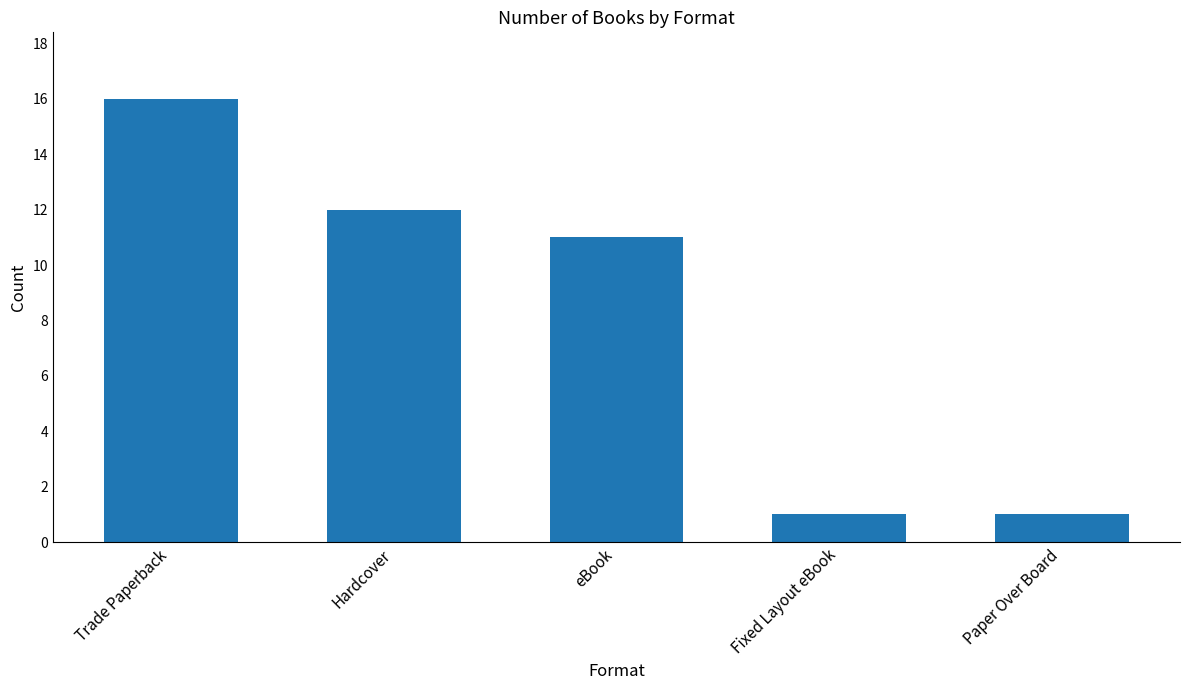

What is the label of the 1st bar from the right?

Paper Over Board